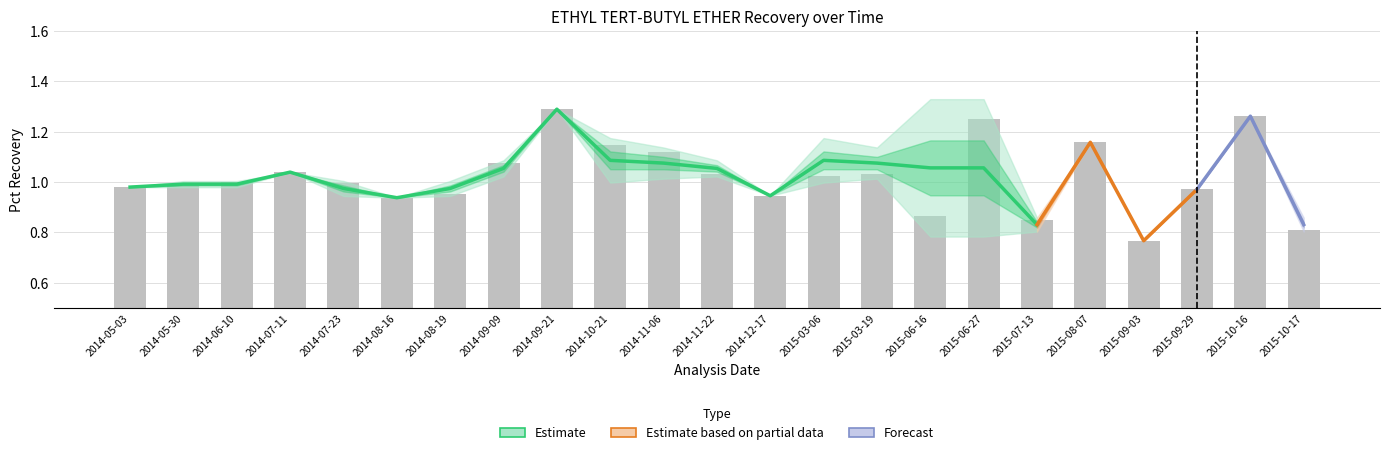

What is the minimum value for Pct Recovery?

0.8